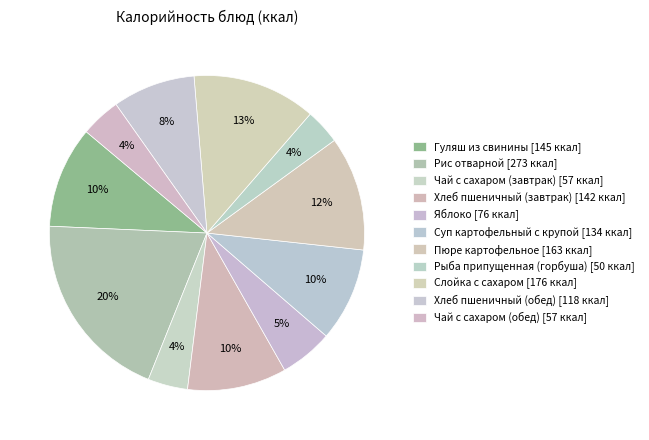

Does Хлеб пшеничный (обед) represent more than half of the total?

No